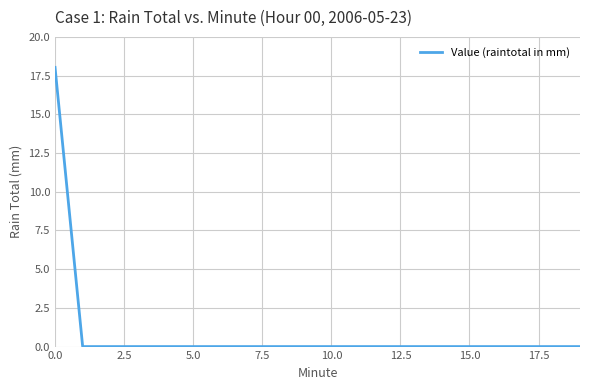

What is the maximum value shown in the chart?

18.0